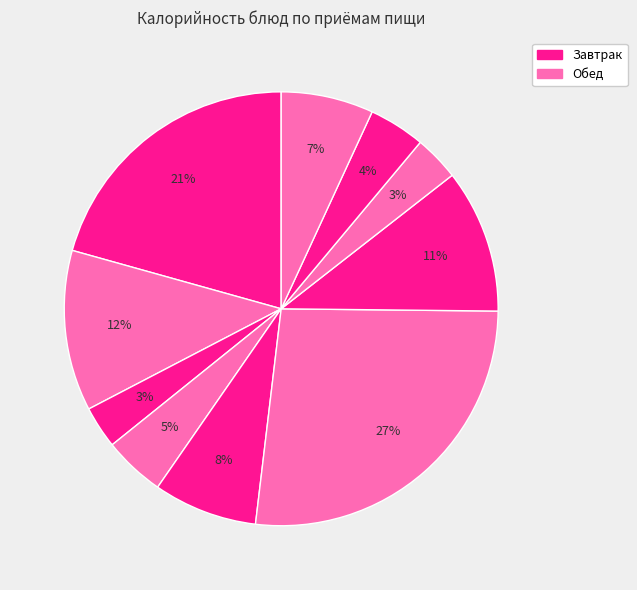

How many segments does this pie chart have?

10